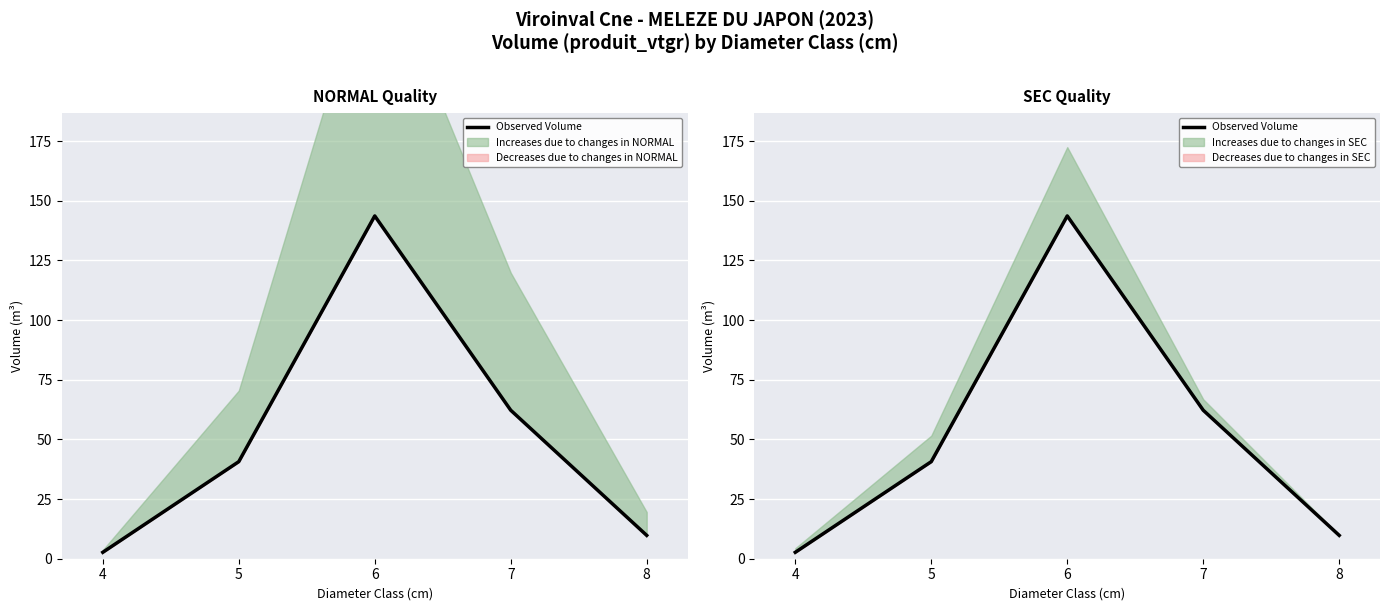

How many lines are shown in the chart?

1